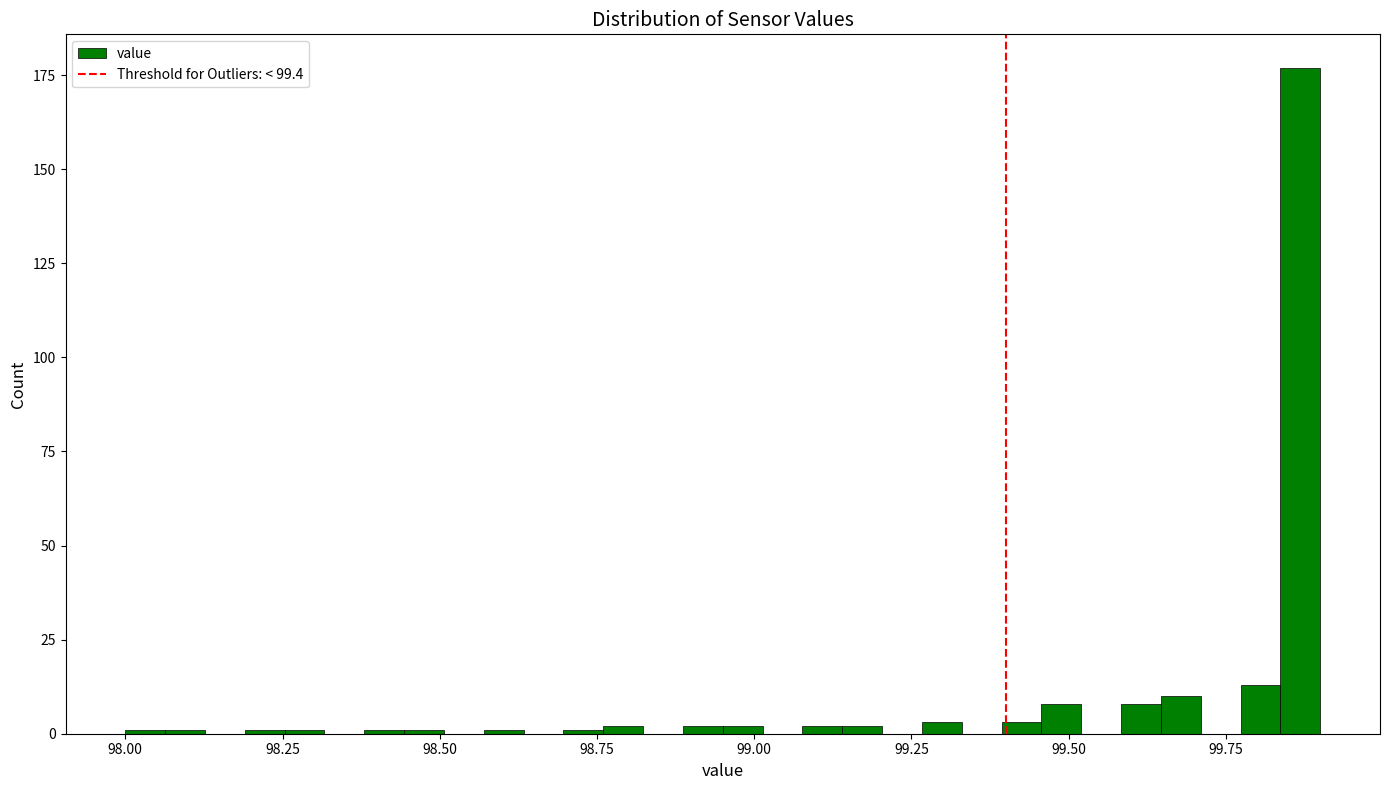

Around what value on the x-axis is the tallest bar? Give the approximate position of its centre, as read against the axis.

99.85